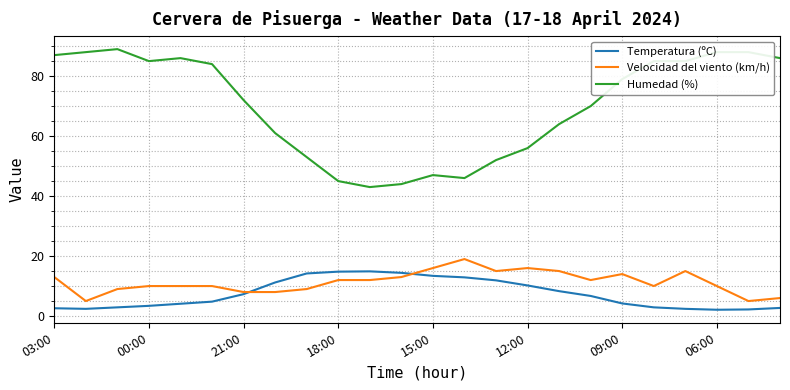

Count the number of categories in the chart.

24